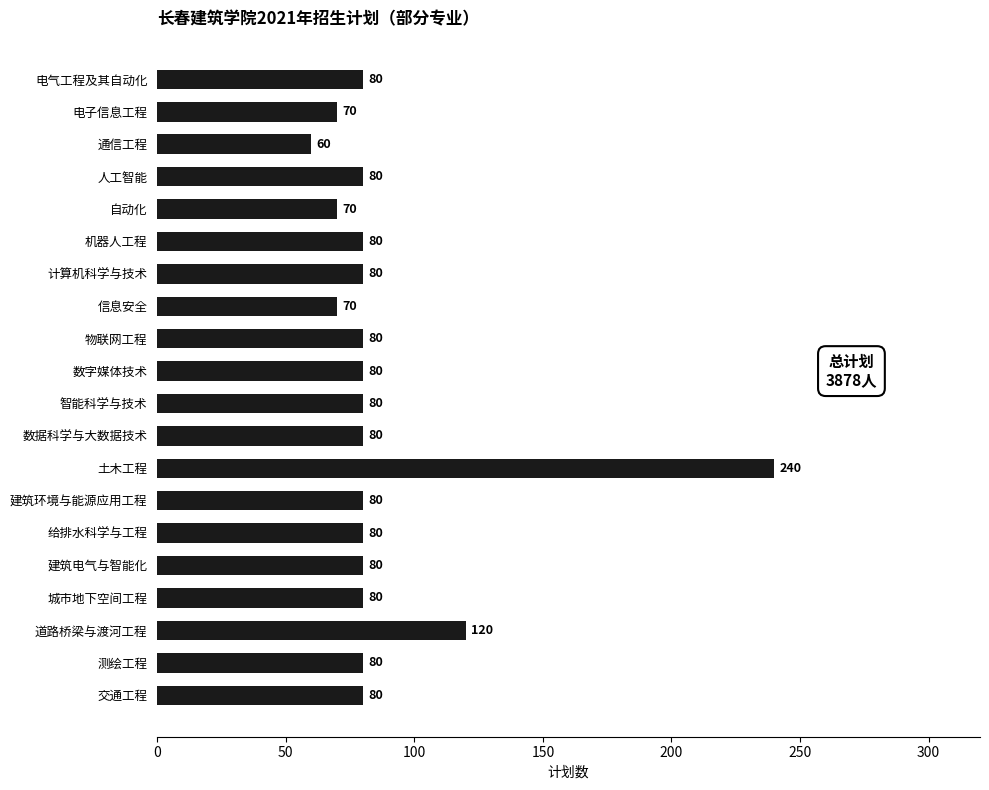

Where is the data nearest to the value 150?

道路桥梁与渡河工程